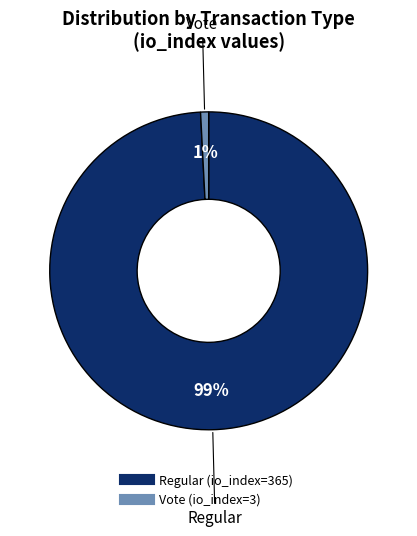

What is the smallest slice in the pie chart?

Vote (io_index=3)